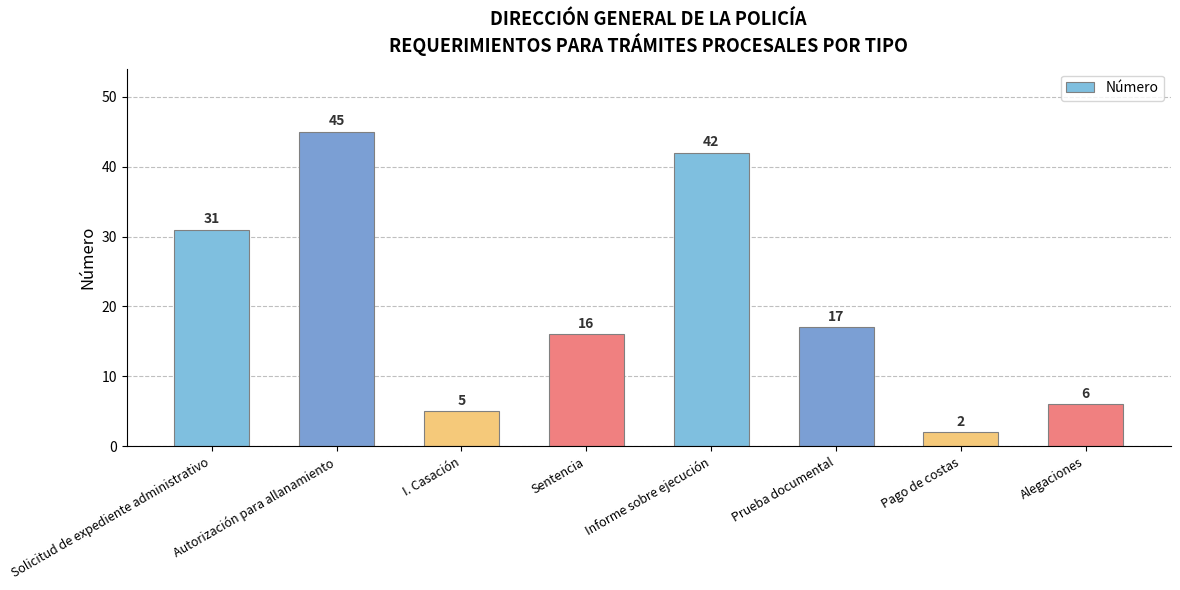

The chart shows a value of 6 at Alegaciones. True or false?

True